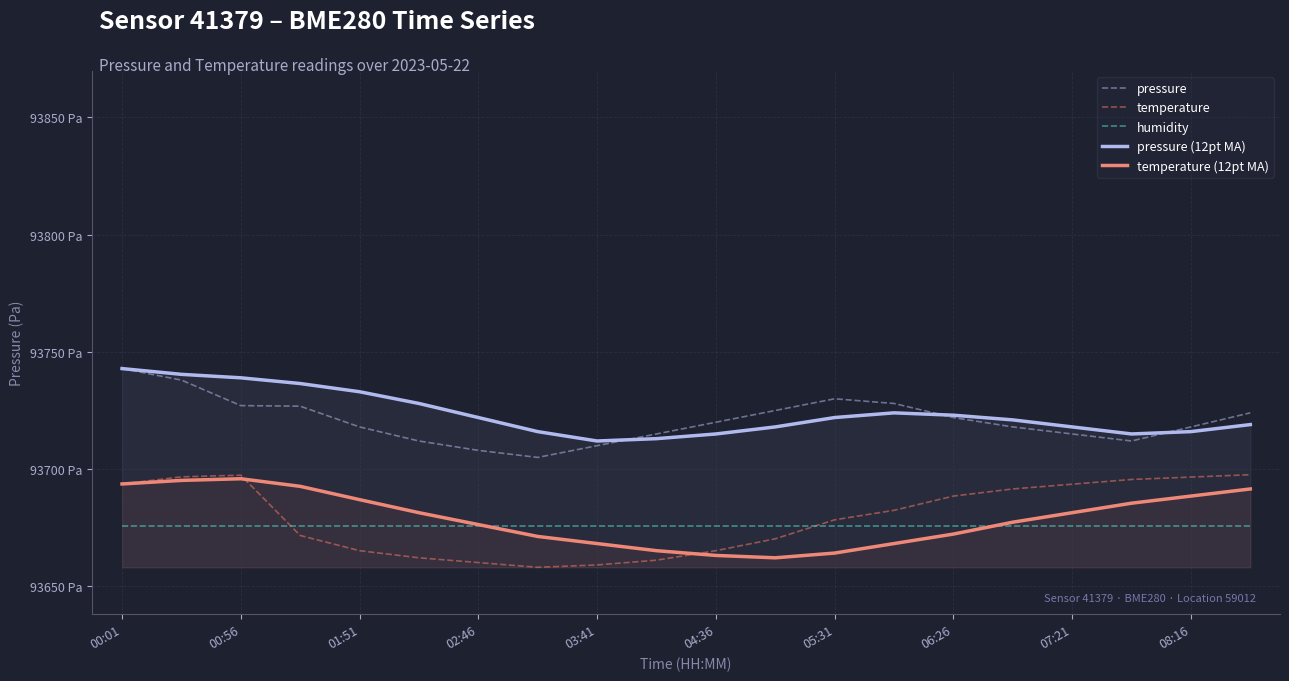

What is the difference between the second highest and second lowest values in the temperature series?

38.3